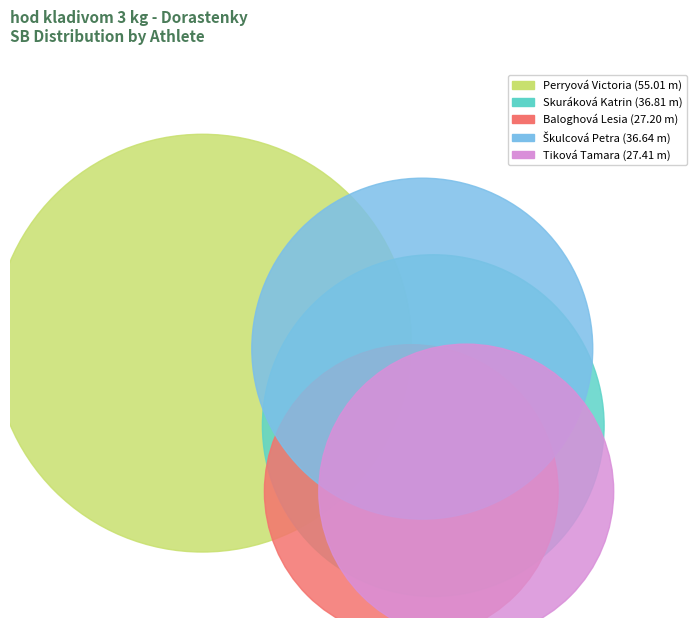

Rank the categories by value from lowest to highest.

Baloghová Lesia, Tiková Tamara, Škulcová Petra, Skuráková Katrin, Perryová Victoria